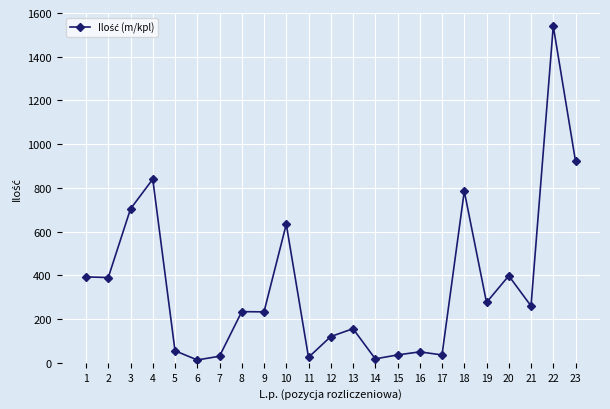

Approximately how many times larger is the value at 17 compared to 8?

0.2